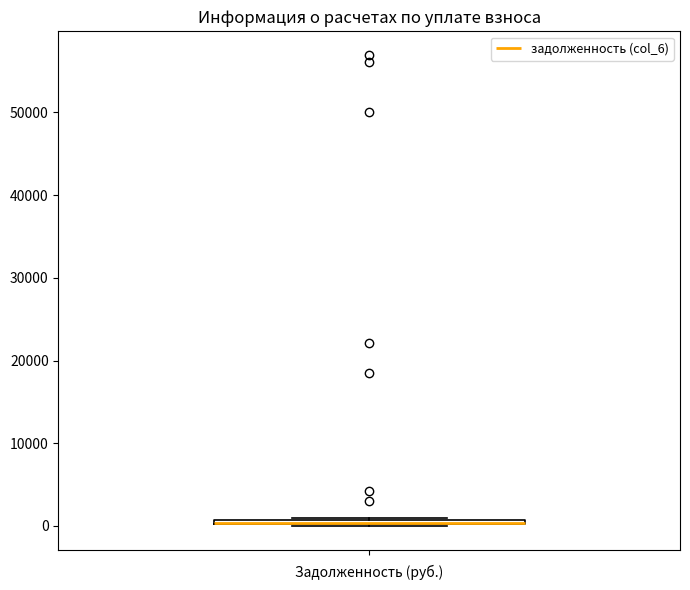

Where is the lower edge of the box on the y-axis? The values are not printed on the chart, so give them approximately, as read against the axis.

0